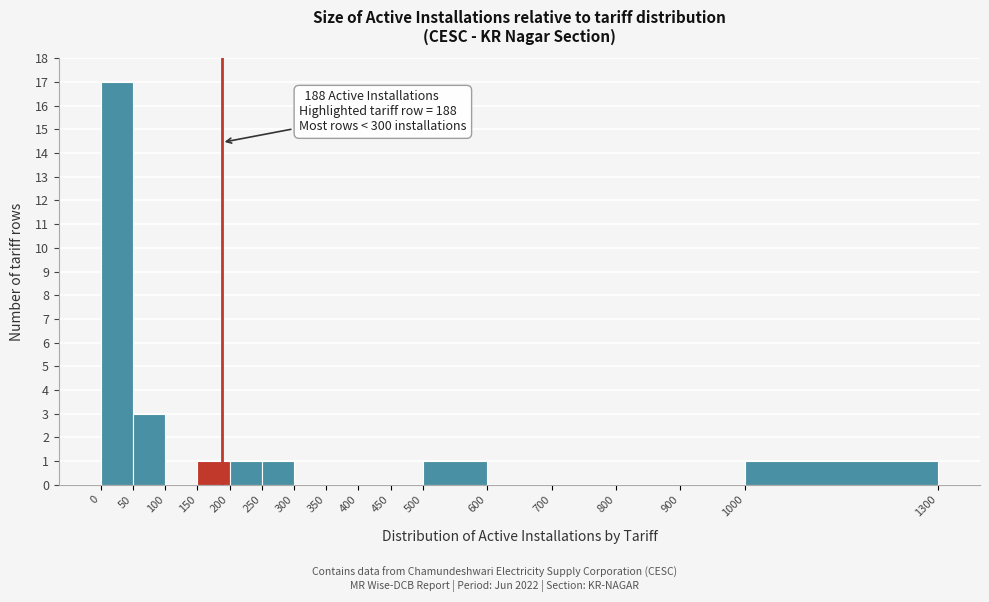

Which range on the x-axis has the tallest bar?

0 to 50